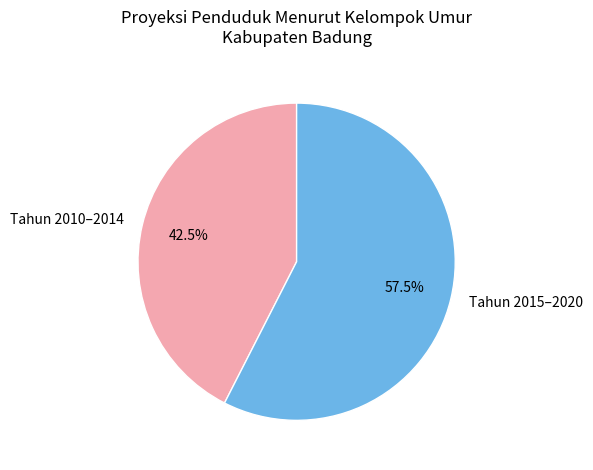

What is the total percentage of Tahun 2010–2014 and Tahun 2015–2020?

100.0%